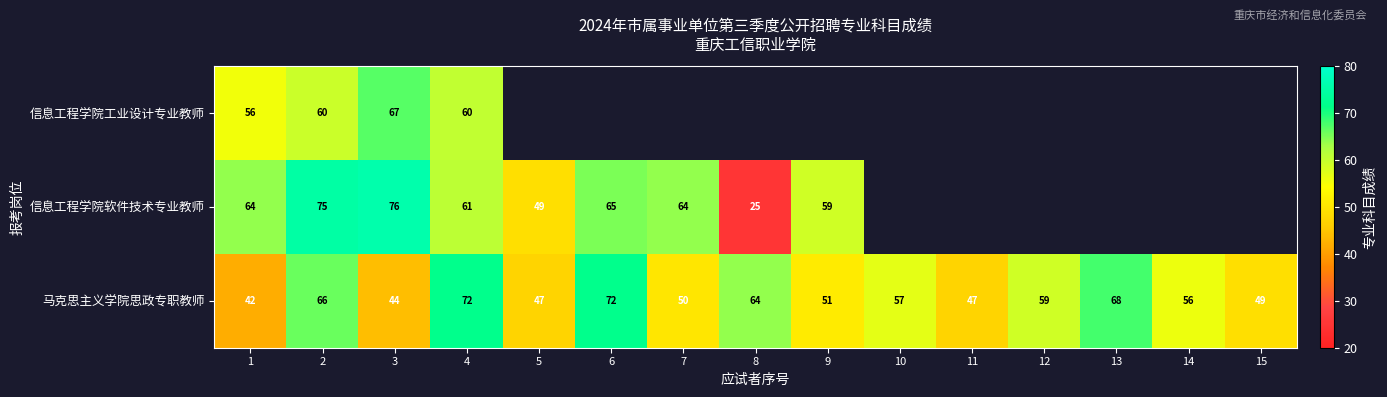

At which label does 马克思主义学院思政专职教师 reach its minimum?

1